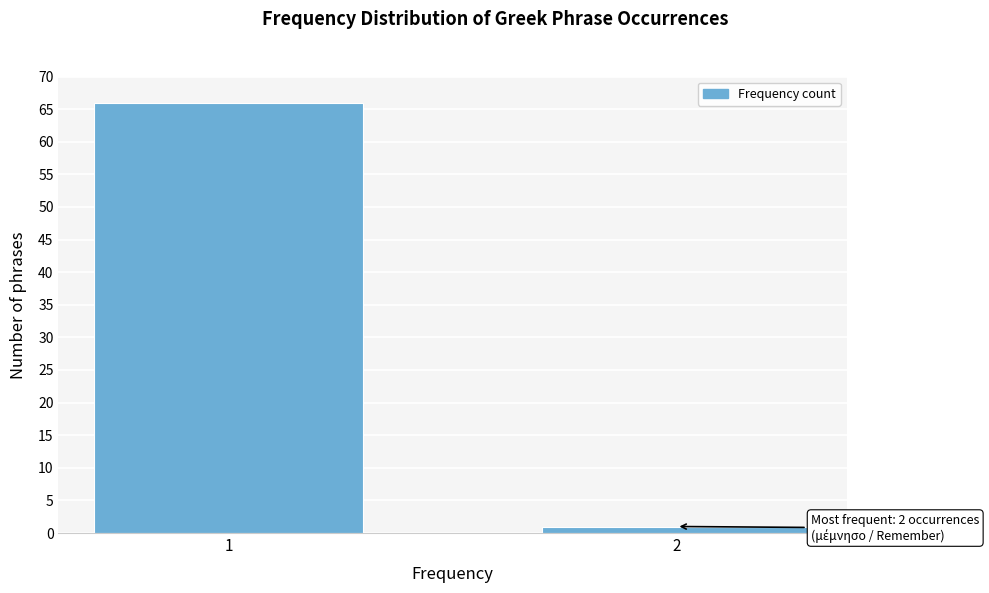

Reading left to right, extract all data points from this chart.

66	1